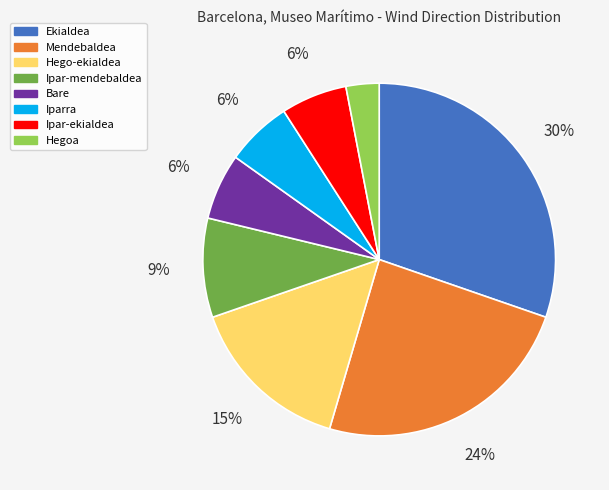

Between Ipar-ekialdea and Hegoa, which is larger?

Ipar-ekialdea